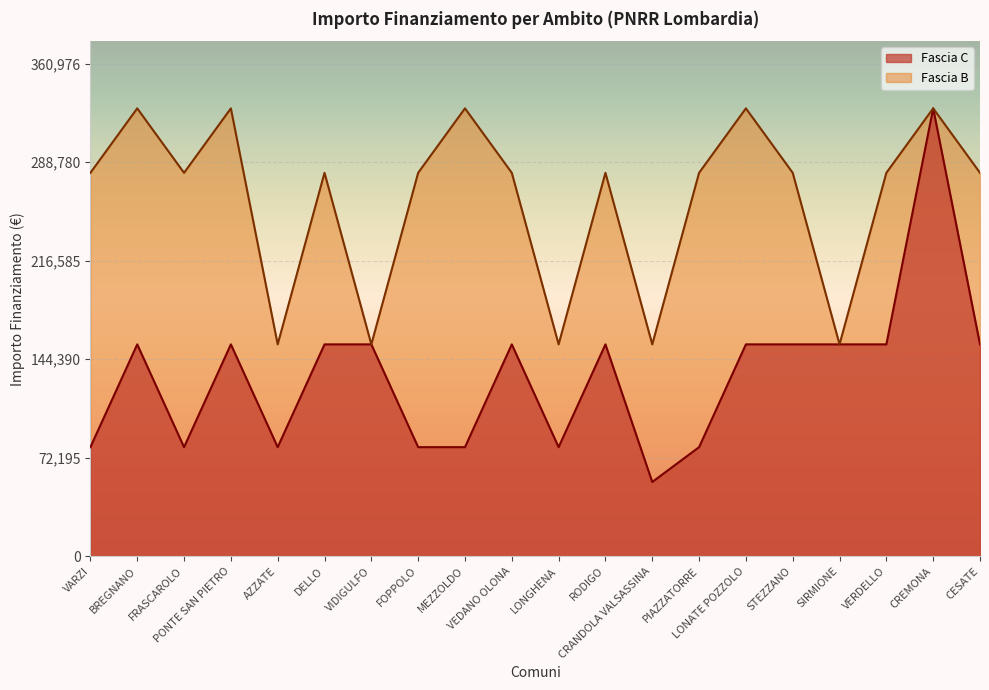

List the labels in order of value, largest first.

BREGNANO, PONTE SAN PIETRO, MEZZOLDO, LONATE POZZOLO, CREMONA, VARZI, FRASCAROLO, DELLO, FOPPOLO, VEDANO OLONA, RODIGO, PIAZZATORRE, STEZZANO, VERDELLO, CESATE, AZZATE, VIDIGULFO, LONGHENA, CRANDOLA VALSASSINA, SIRMIONE